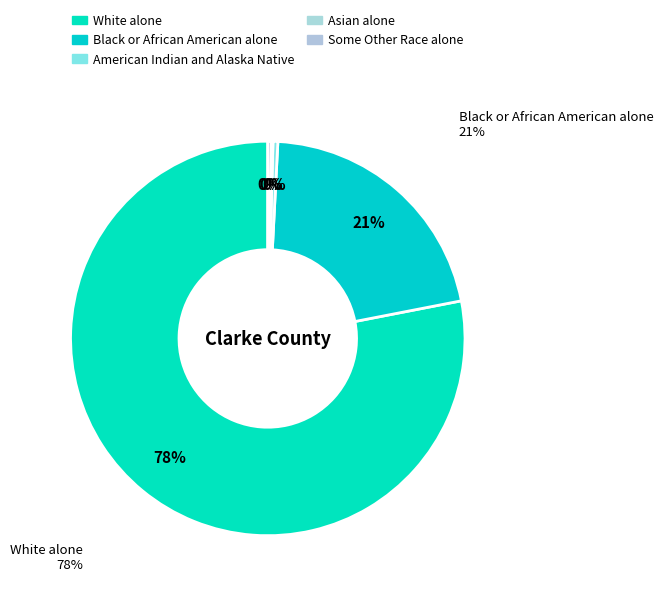

The White alone slice represents 78% of the pie. True or false?

True